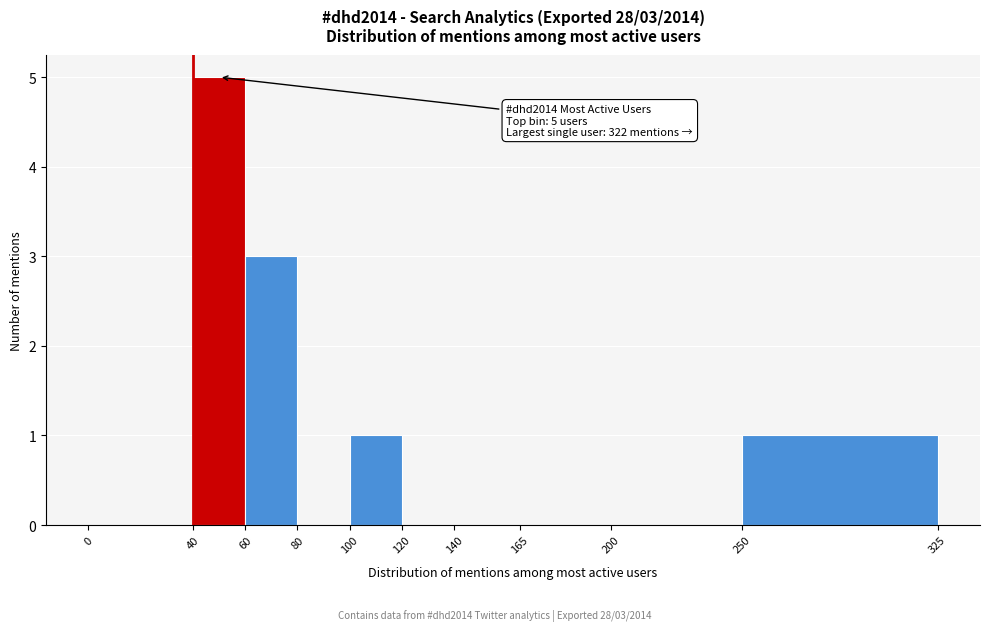

Over which range of the x-axis is the bar tallest?

40 to 60